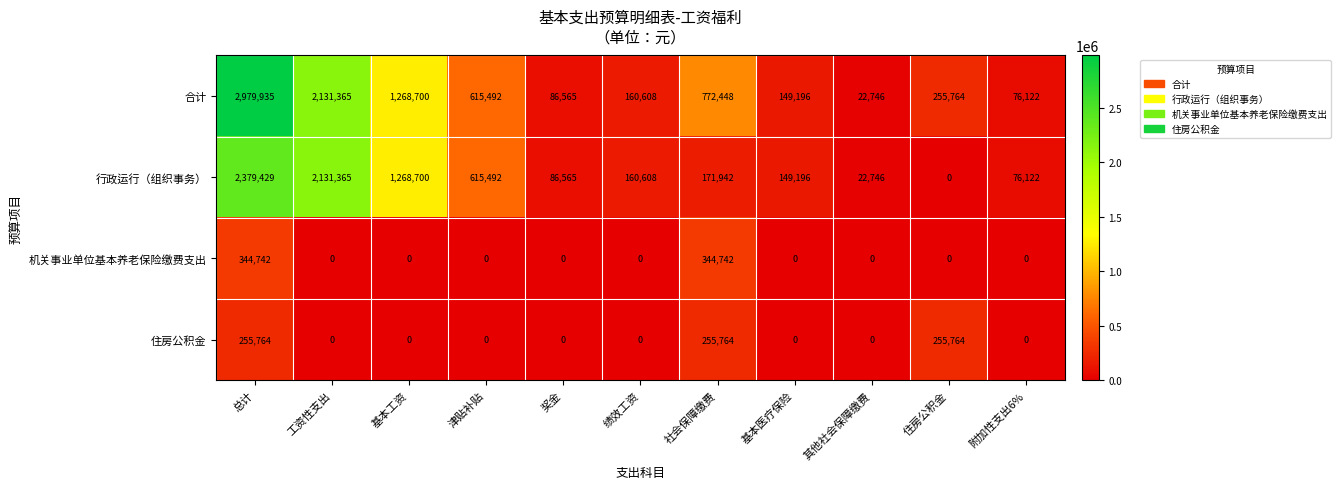

How many series are shown in this chart?

4